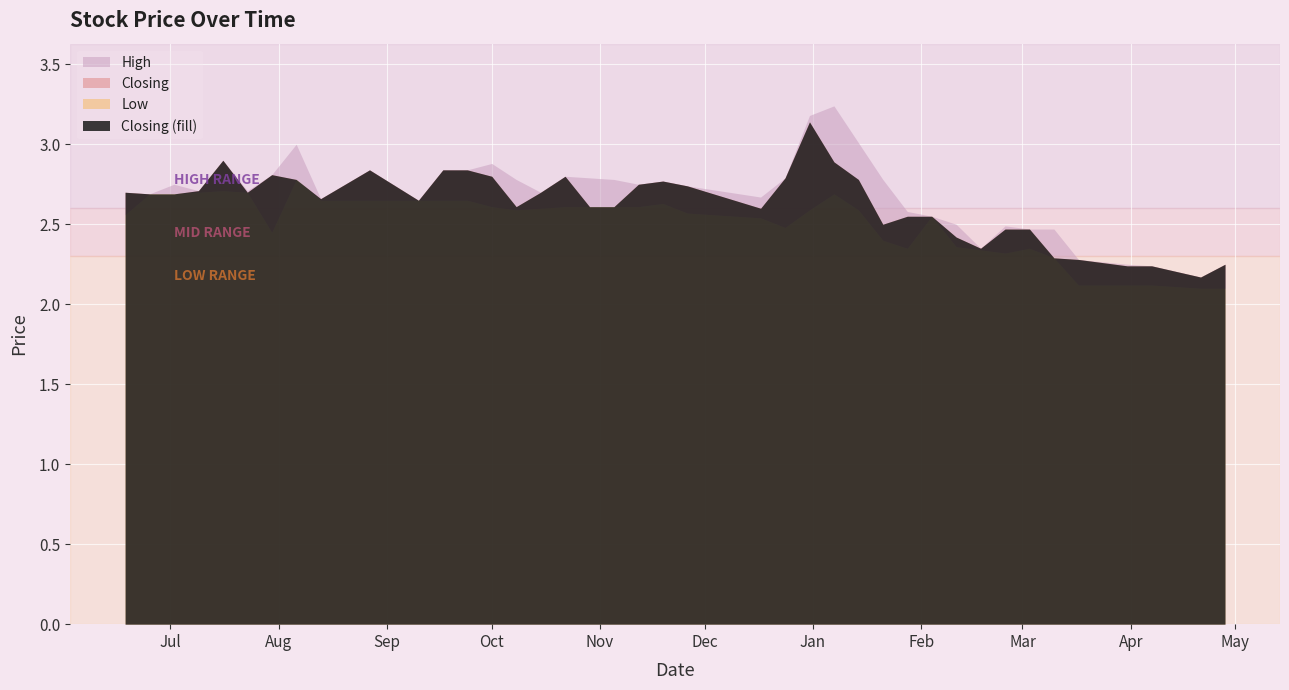

What is the difference between the maximum and second lowest values in the Closing series?

0.9